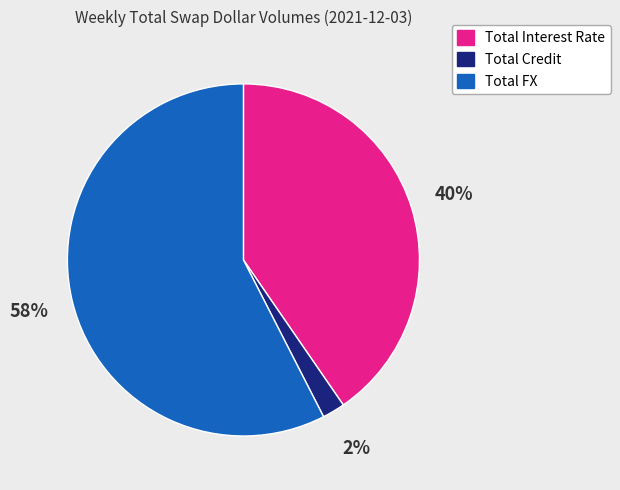

To the nearest percent, what is the combined percentage of Total FX and Total Credit?

60%